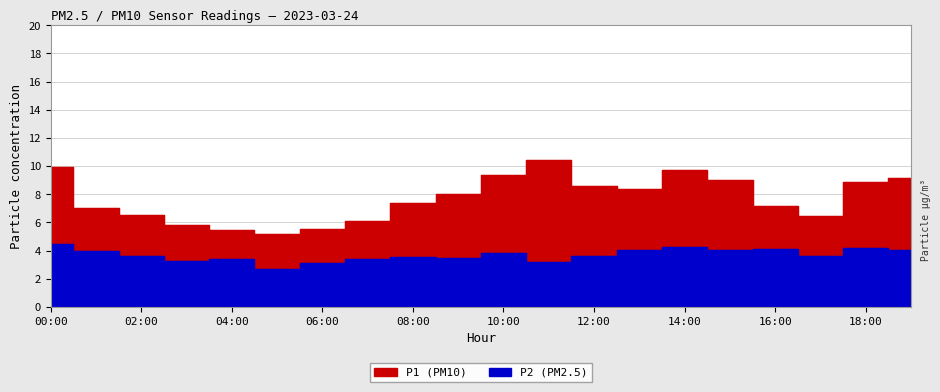

At which label does P2 reach its minimum?

05:00